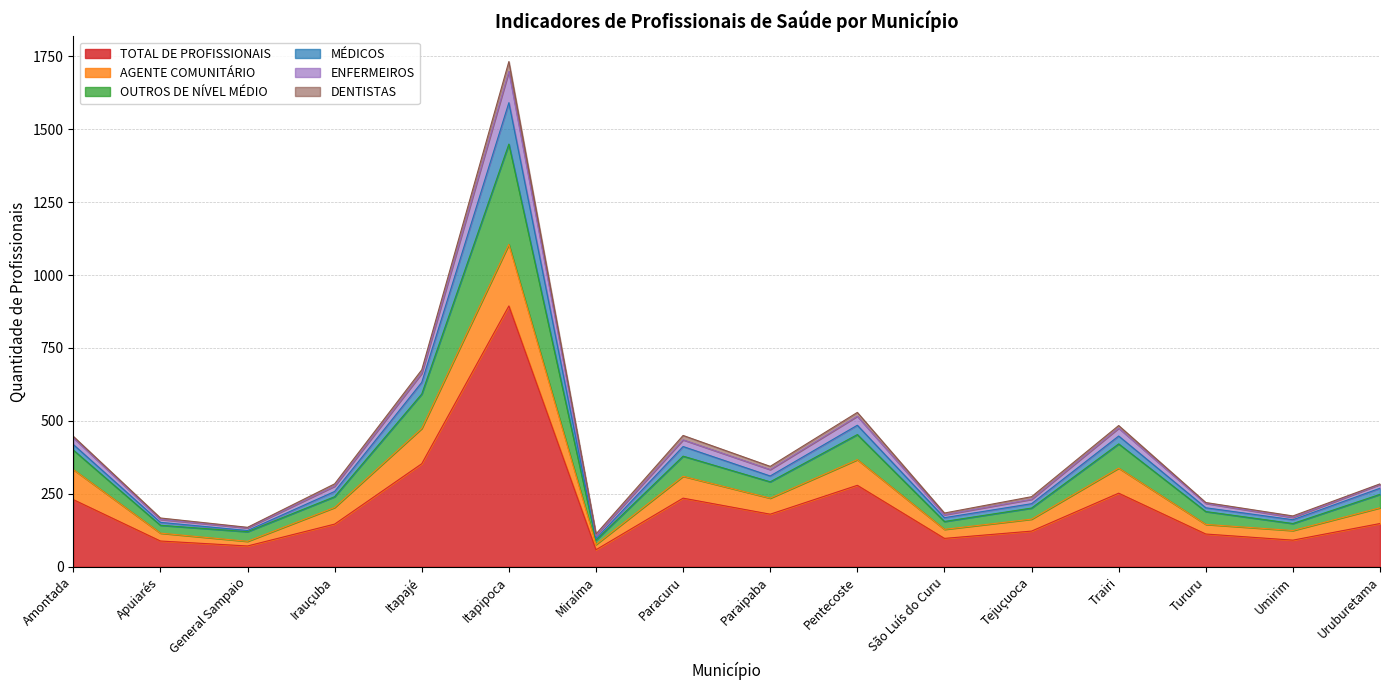

At which category does the chart reach its minimum across all series?

Miraíma